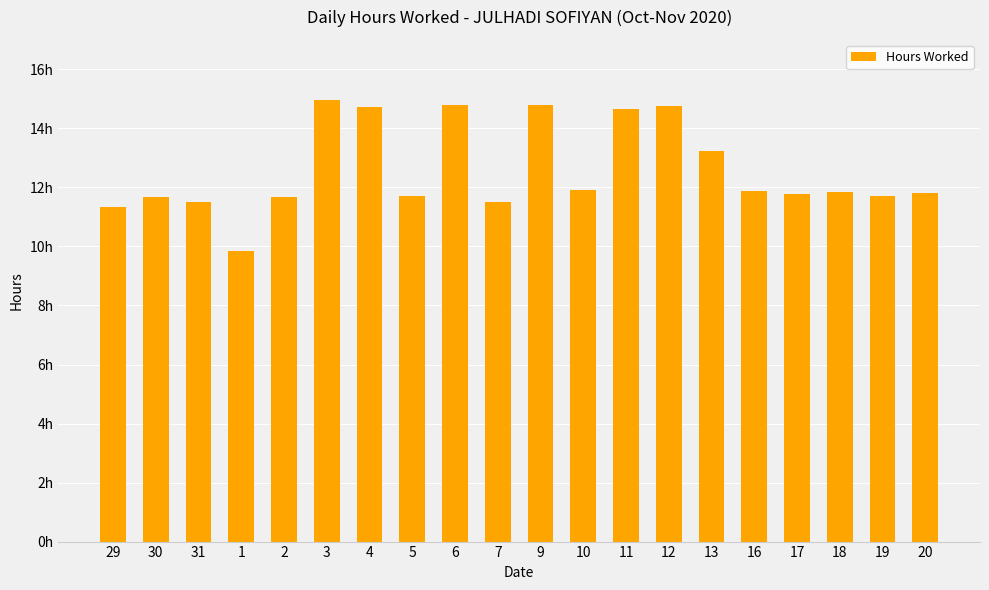

Are the bars horizontal?

No